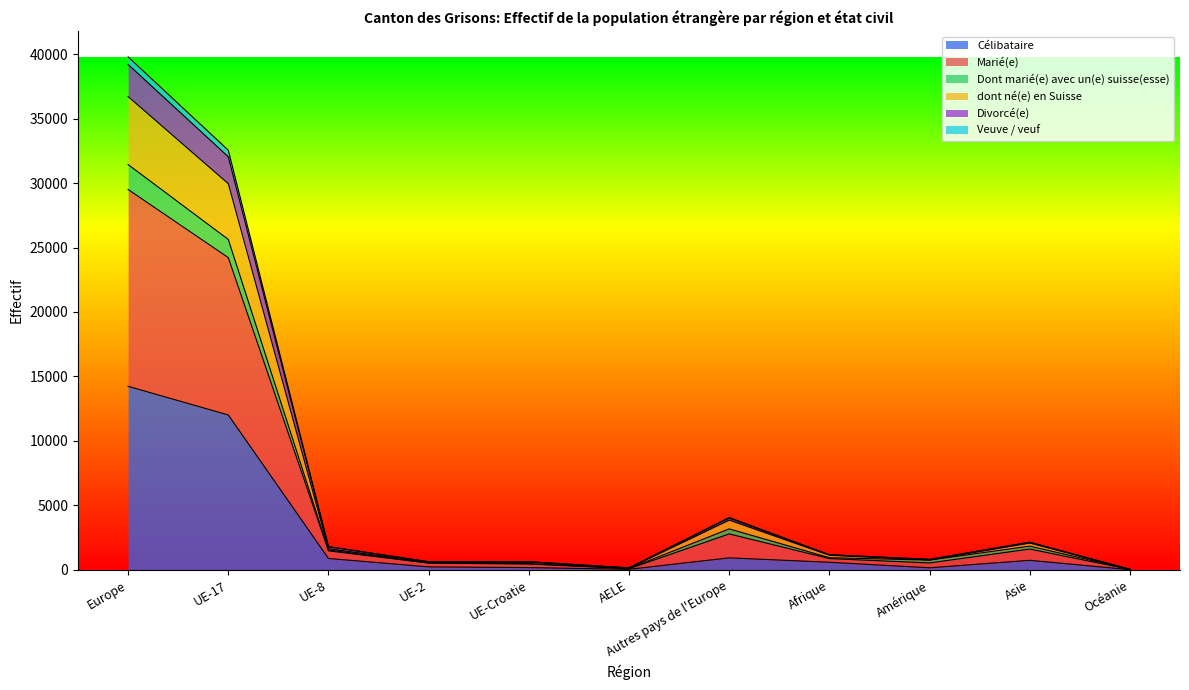

Between Europe and UE-17, which is larger?

Europe